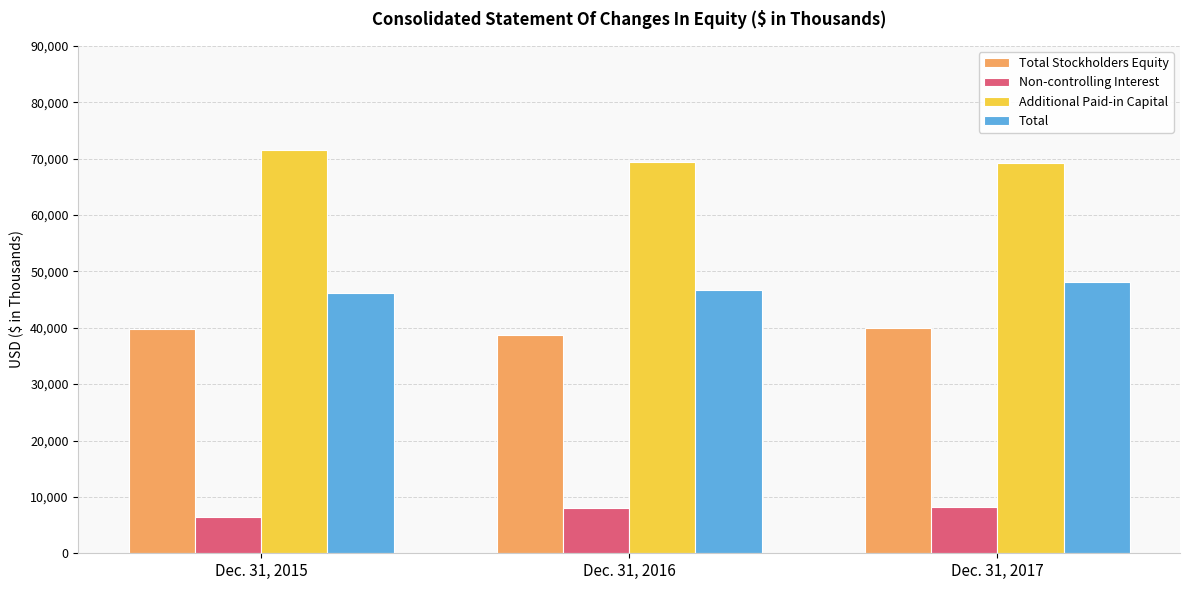

How many series are shown in this chart?

4